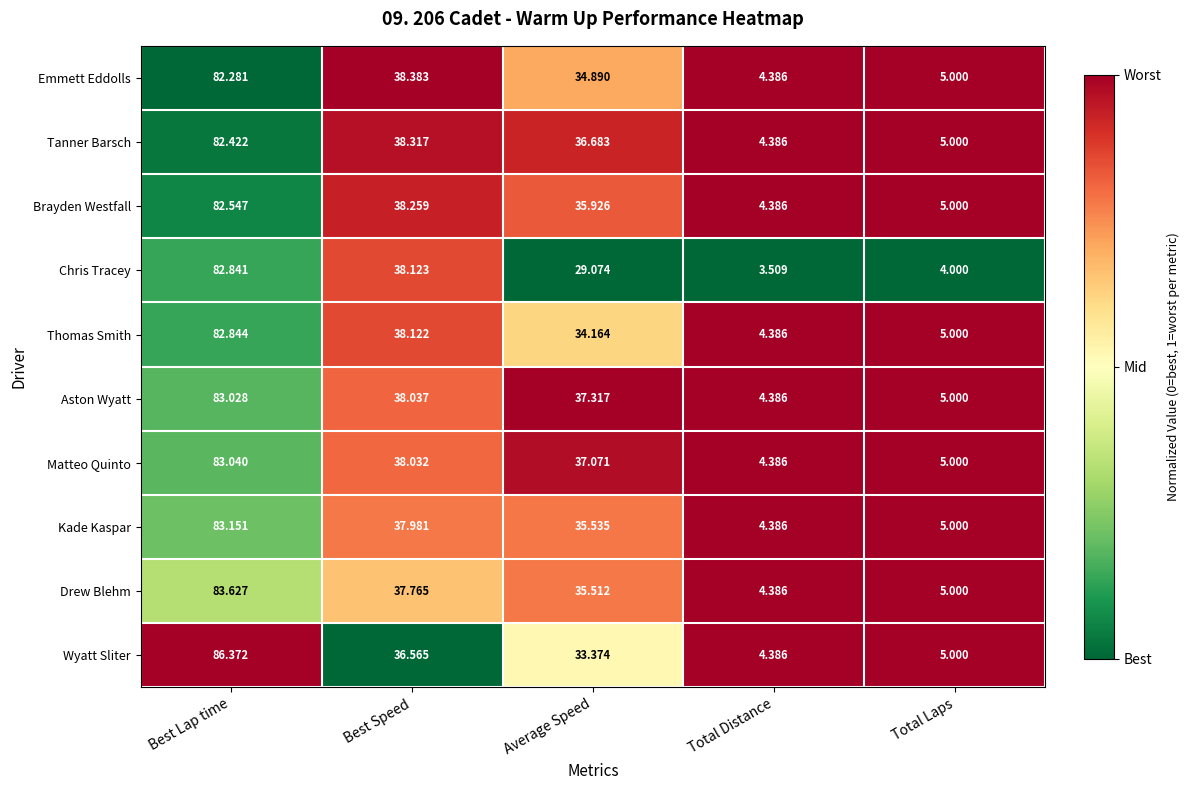

Which series has the widest spread of values?

Wyatt Sliter